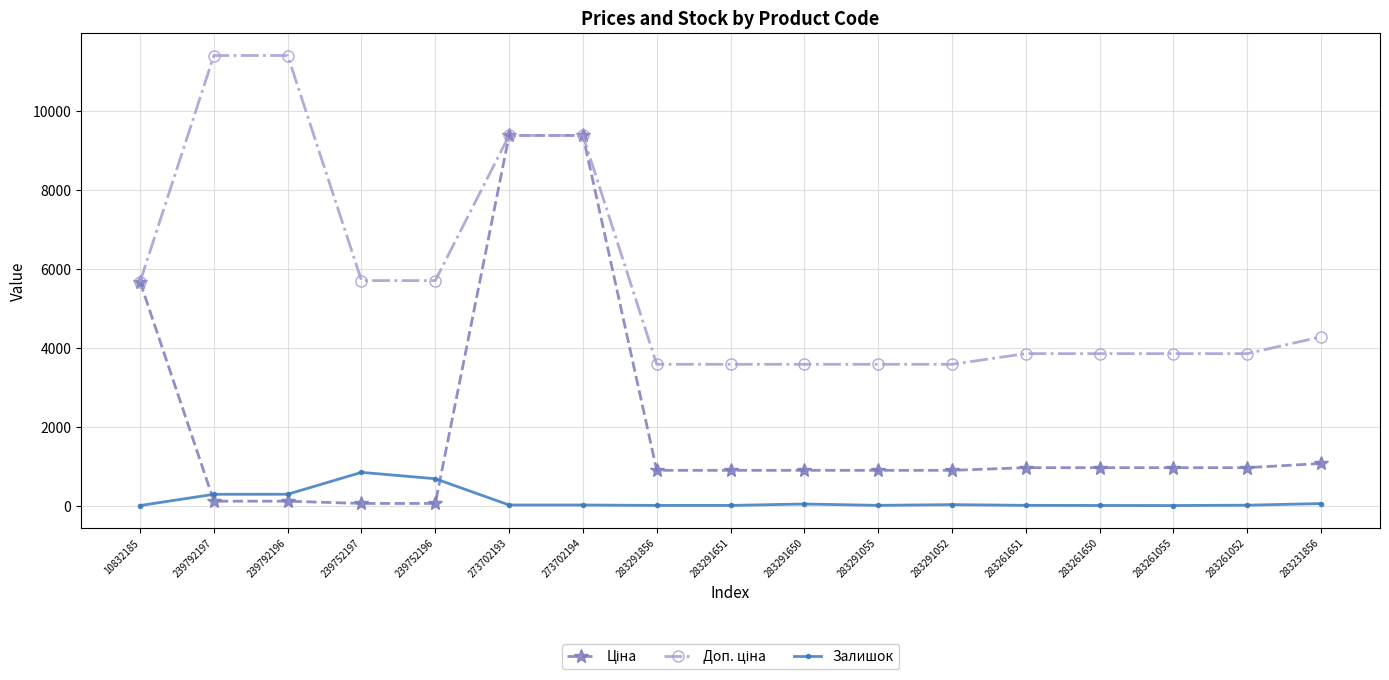

What is the maximum value shown in the chart?

11410.0